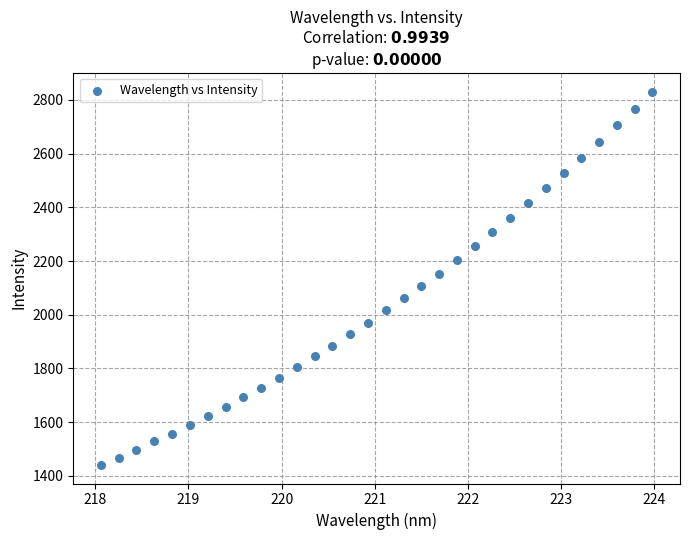

What is the range of Y values (max minus min)?

1389.3